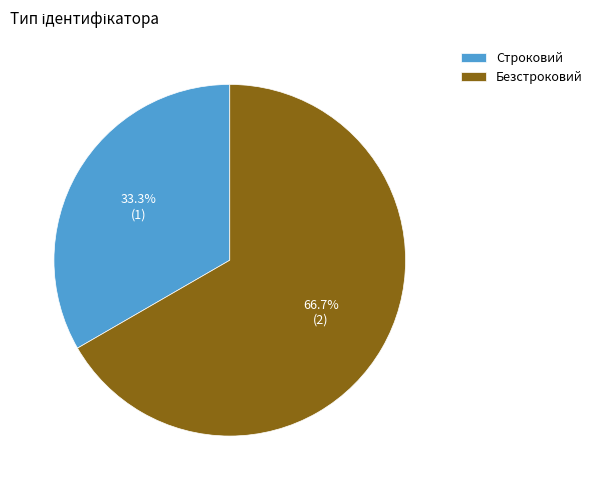

Between Безстроковий and Строковий, which is larger?

Безстроковий